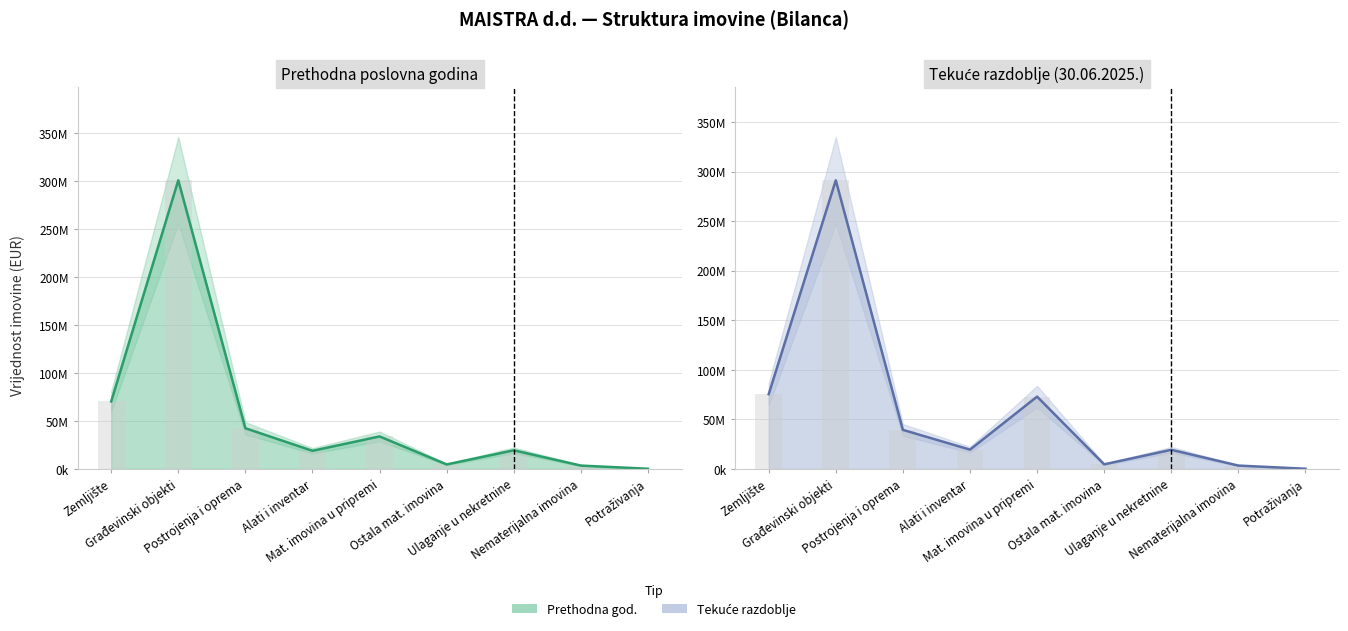

How many values in the Prethodna poslovna godina series are below 19377392?

4